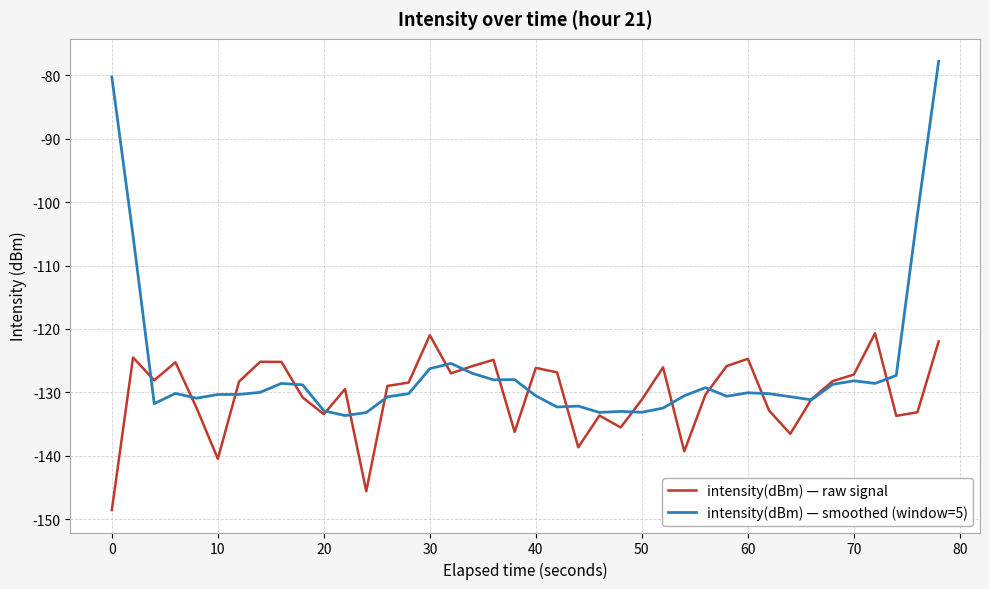

What is the average value of the intensity(dBm) — raw signal series?

-130.3